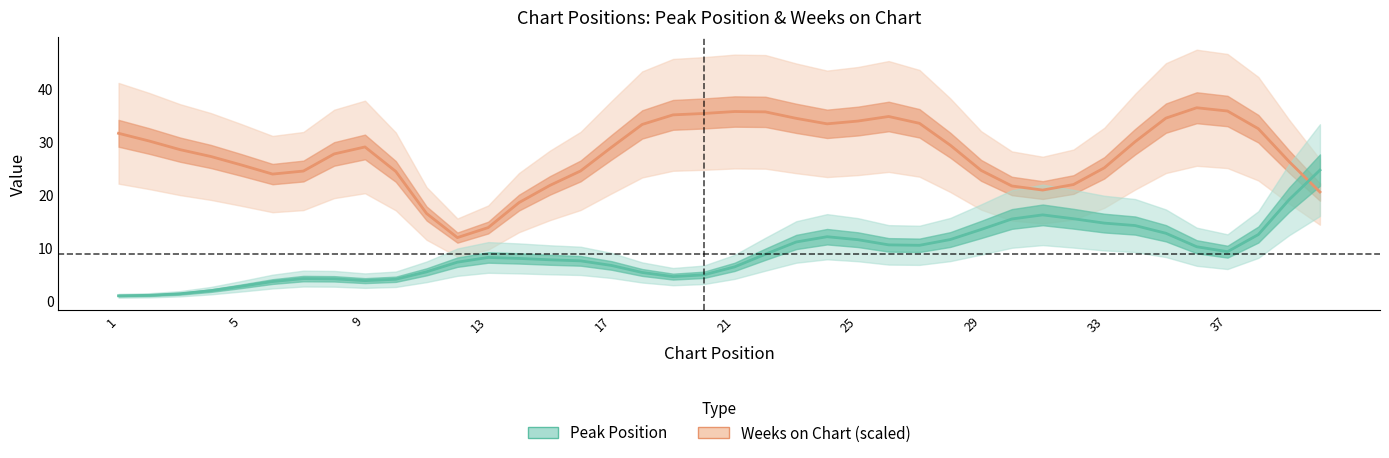

Is the value of Weeks on Chart (scaled) at 17 greater than the value of Peak Position at 15?

Yes